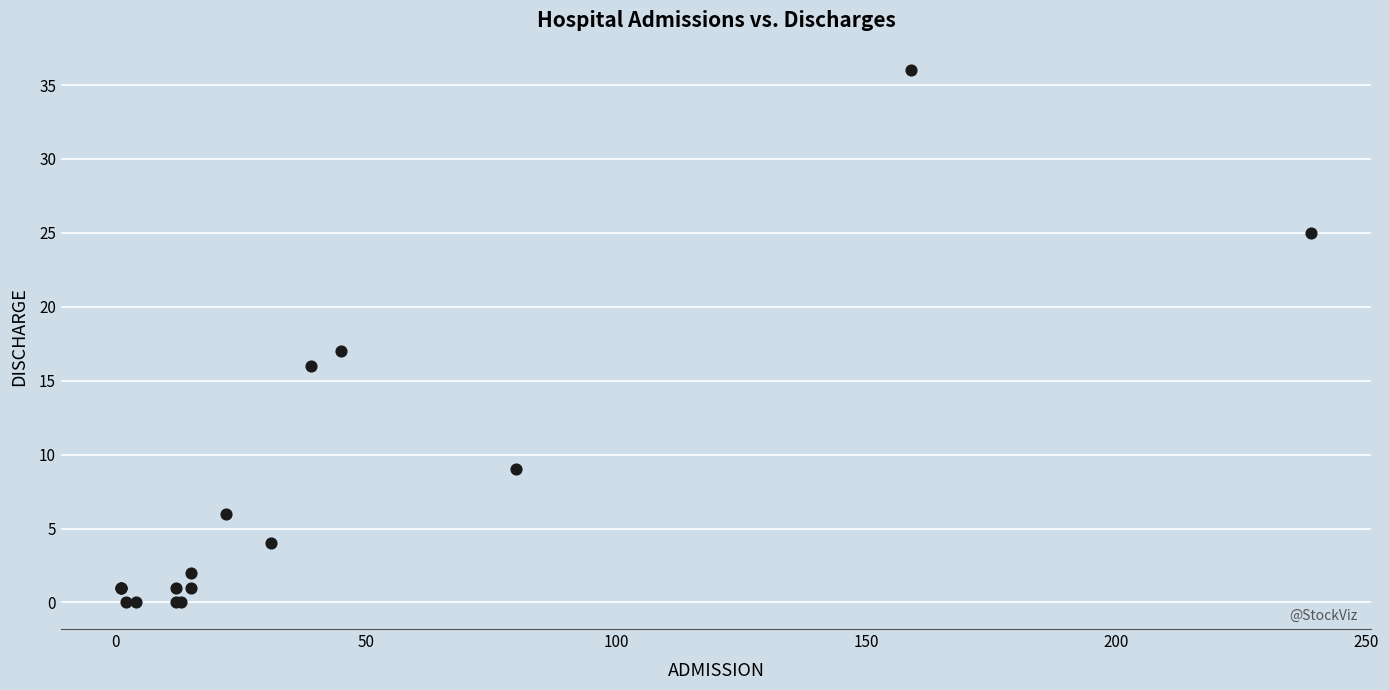

What Y value in the scatter plot is closest to 18?

17